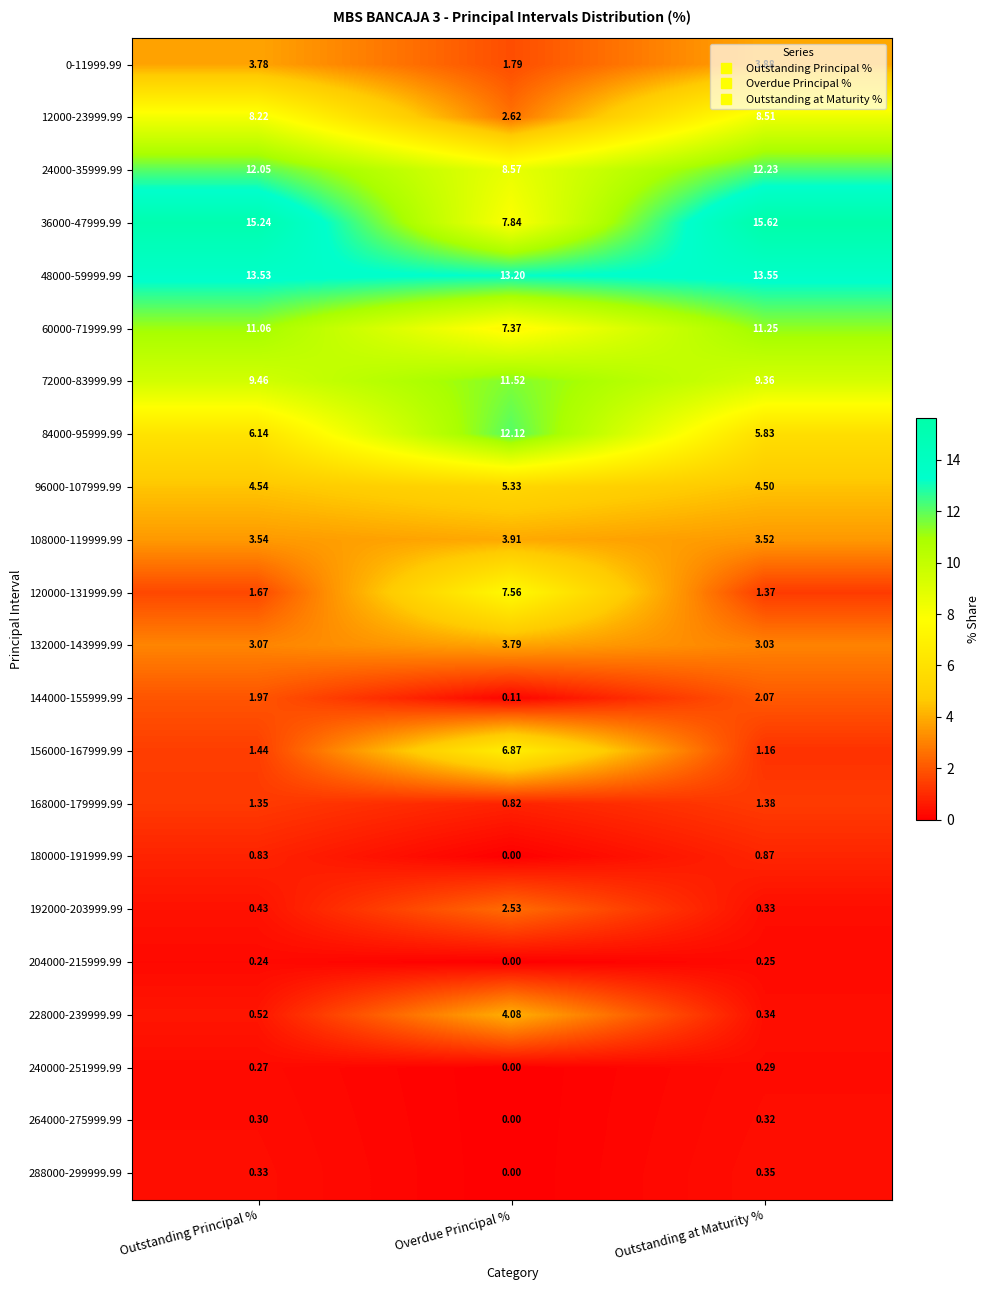

Which category has the highest value across all series?

Outstanding at Maturity %